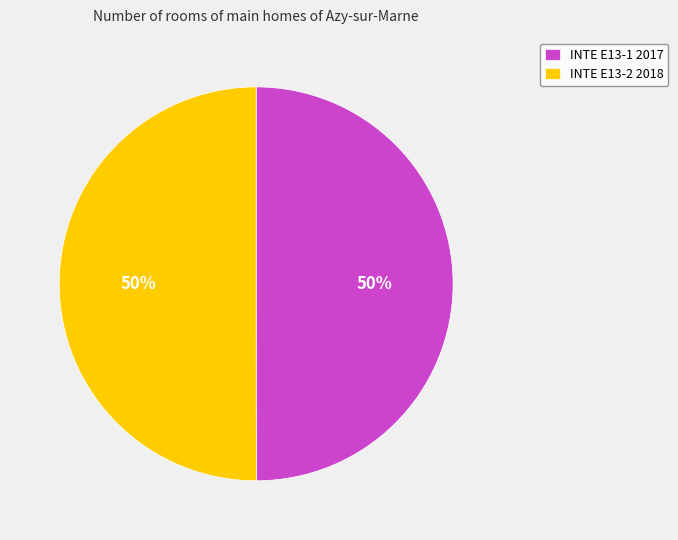

Approximately how many times larger is the value at INTE E13-2 2018 compared to INTE E13-1 2017?

1.0